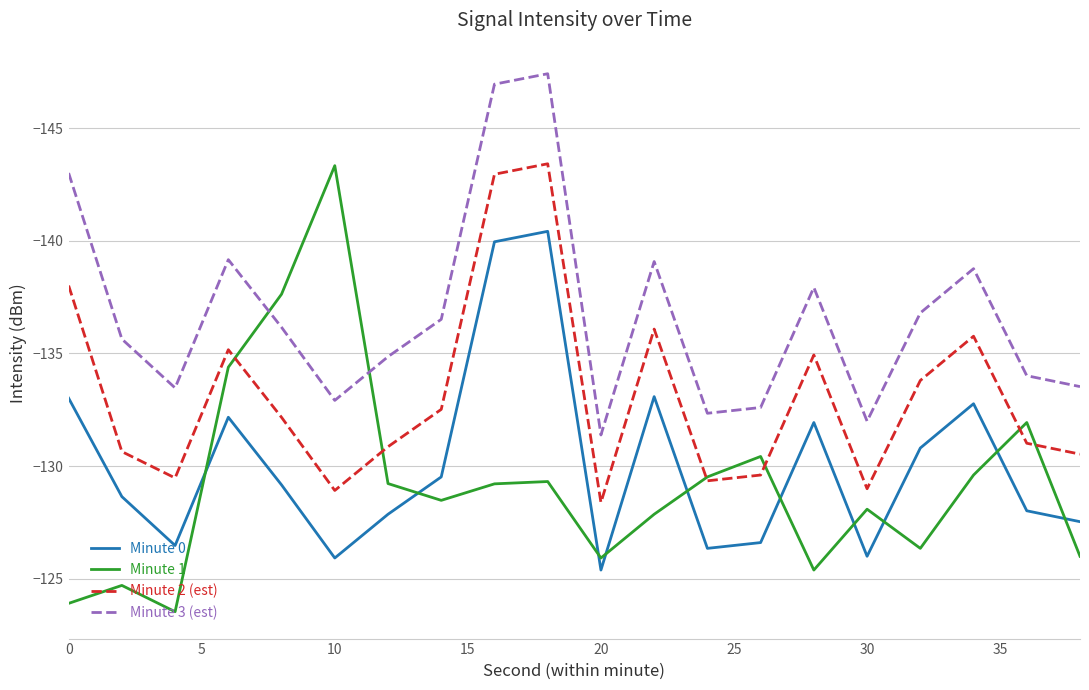

What is the maximum value shown in the chart?

-123.5